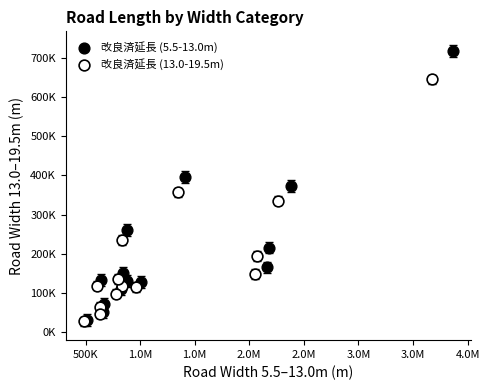

Which series has the largest Y range (max minus min)?

改良済延長 (5.5-13.0m)